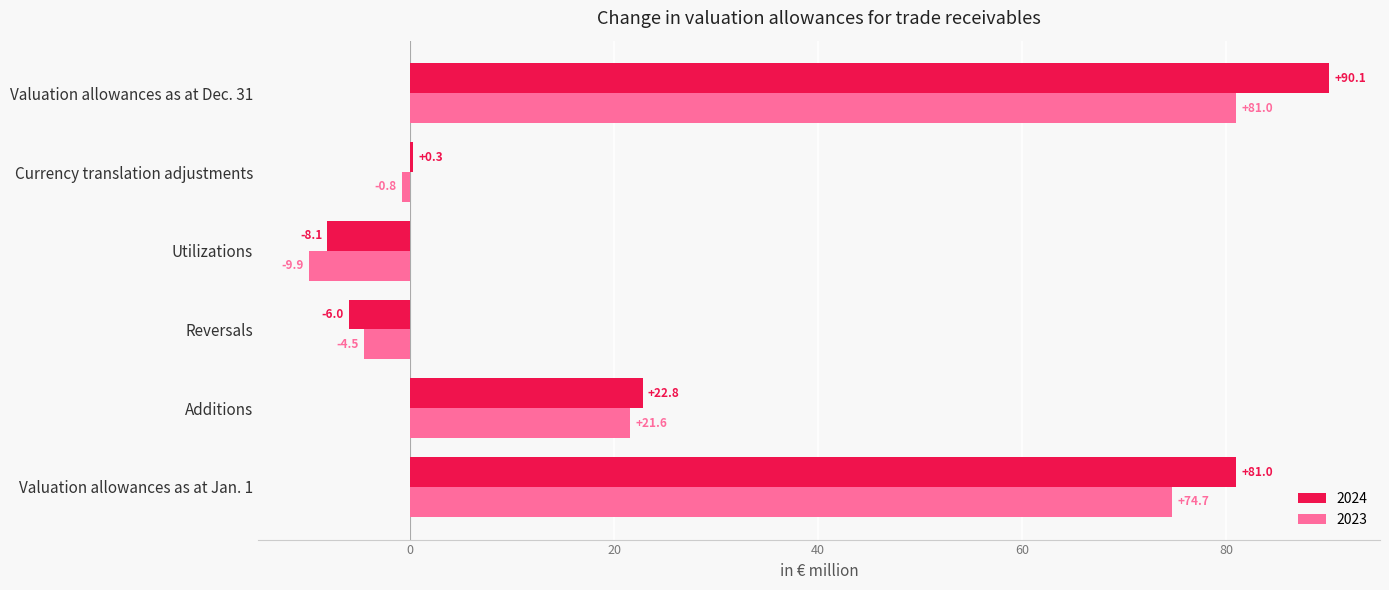

Which series changed the most between Additions and Reversals?

2024